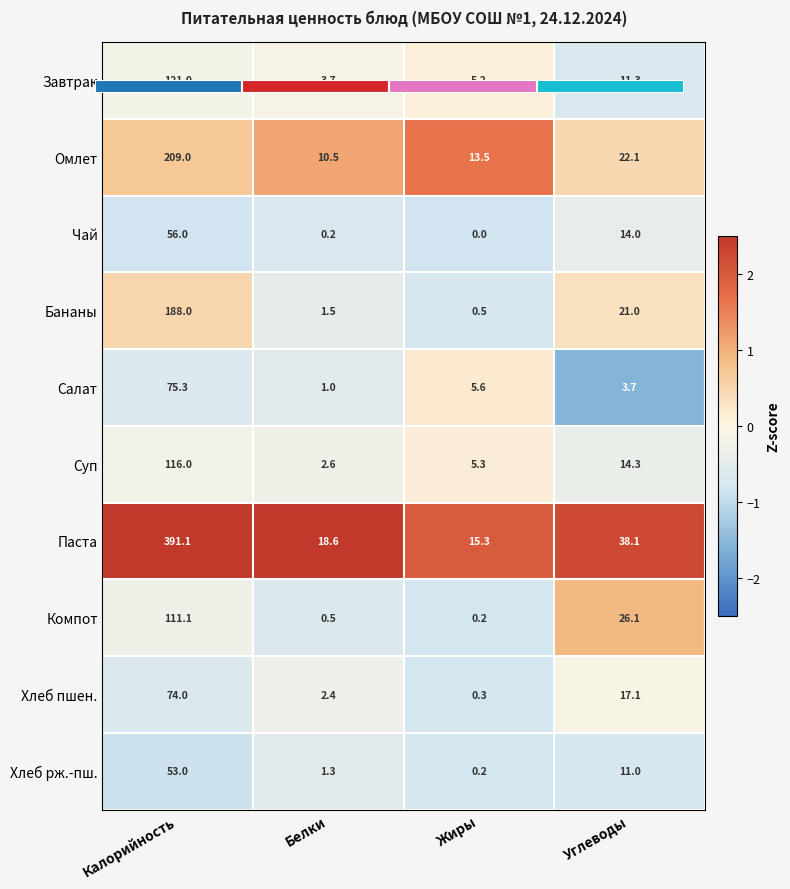

Which series has the largest total across all categories?

Паста